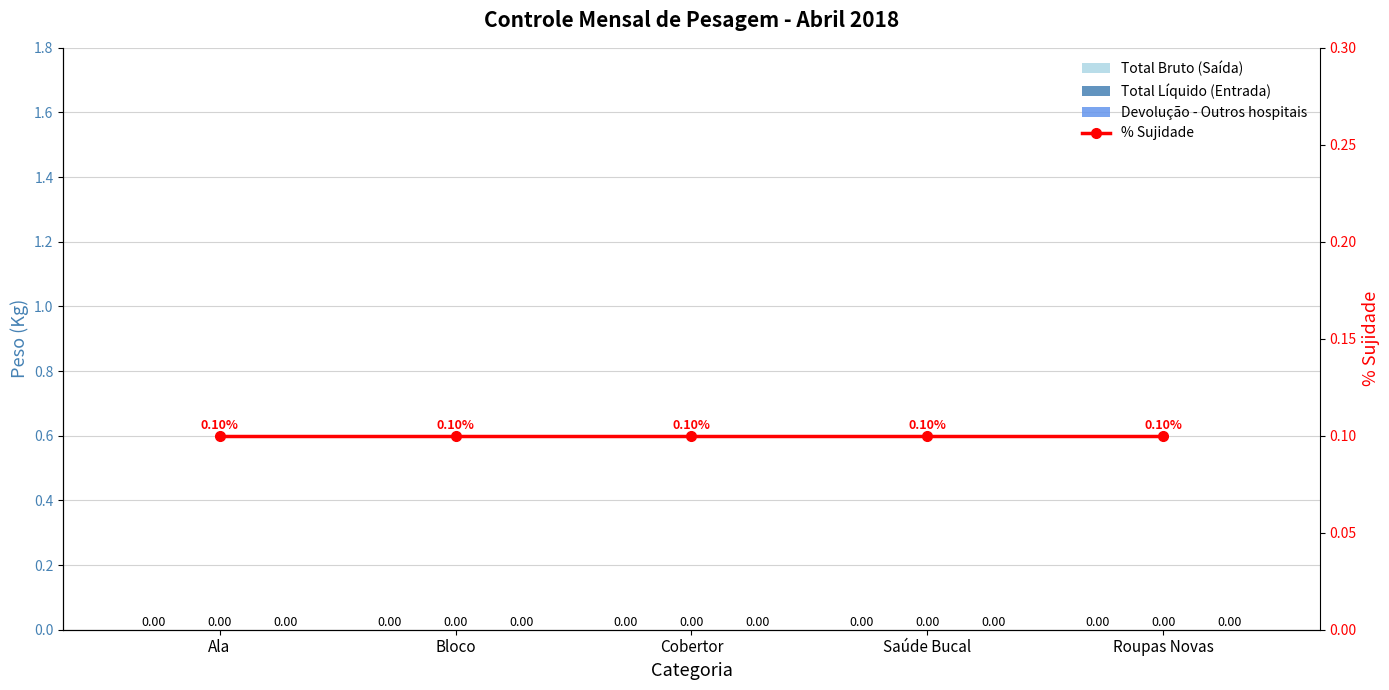

Rank the categories by Total Bruto (Saída) value from highest to lowest.

Ala, Bloco, Cobertor, Saúde Bucal, Roupas Novas